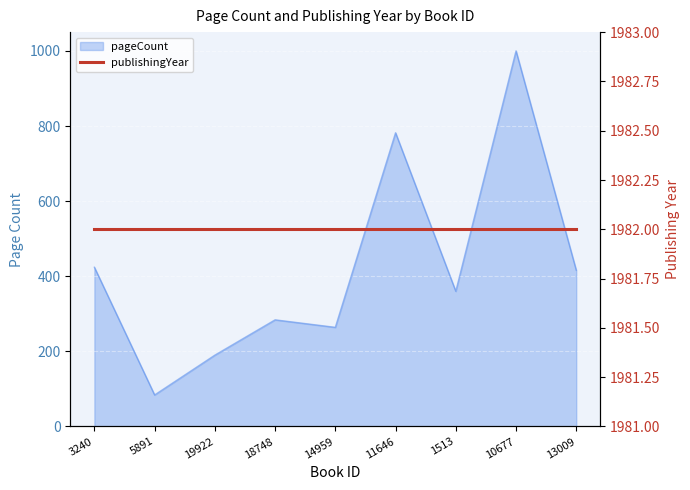

What is the maximum value shown in the chart?

1000